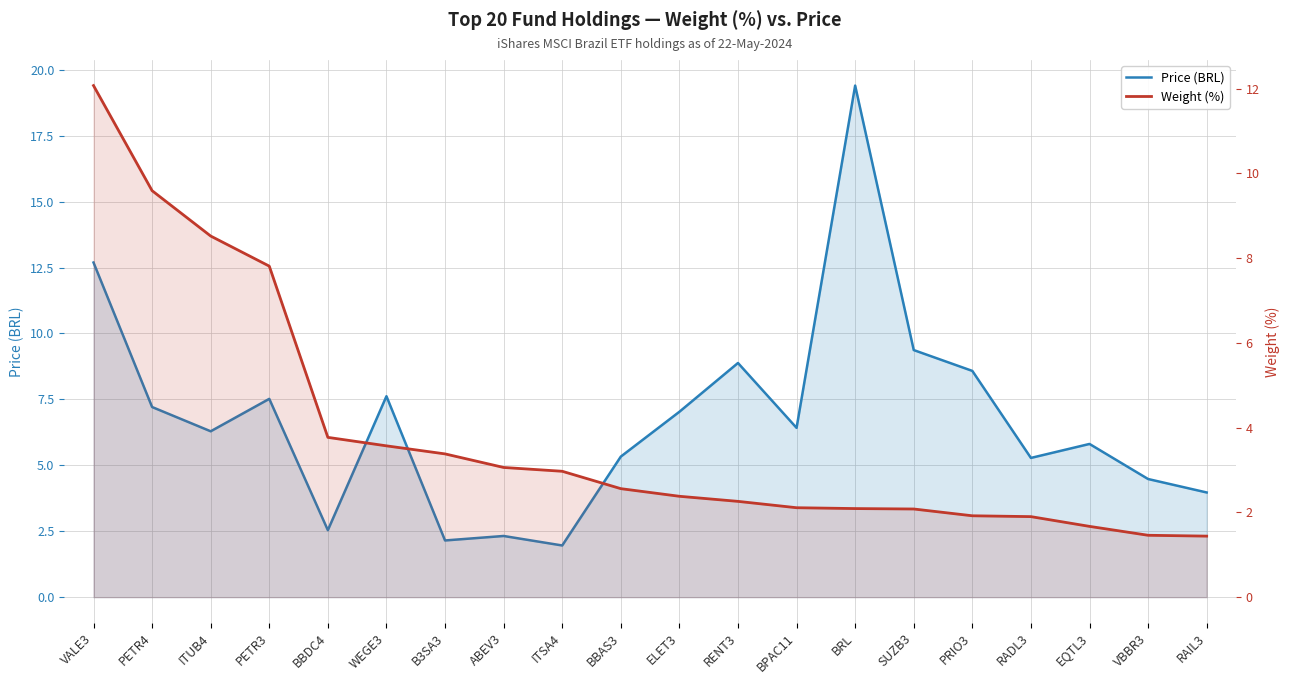

At which label is Price (BRL) closest to 10?

SUZB3